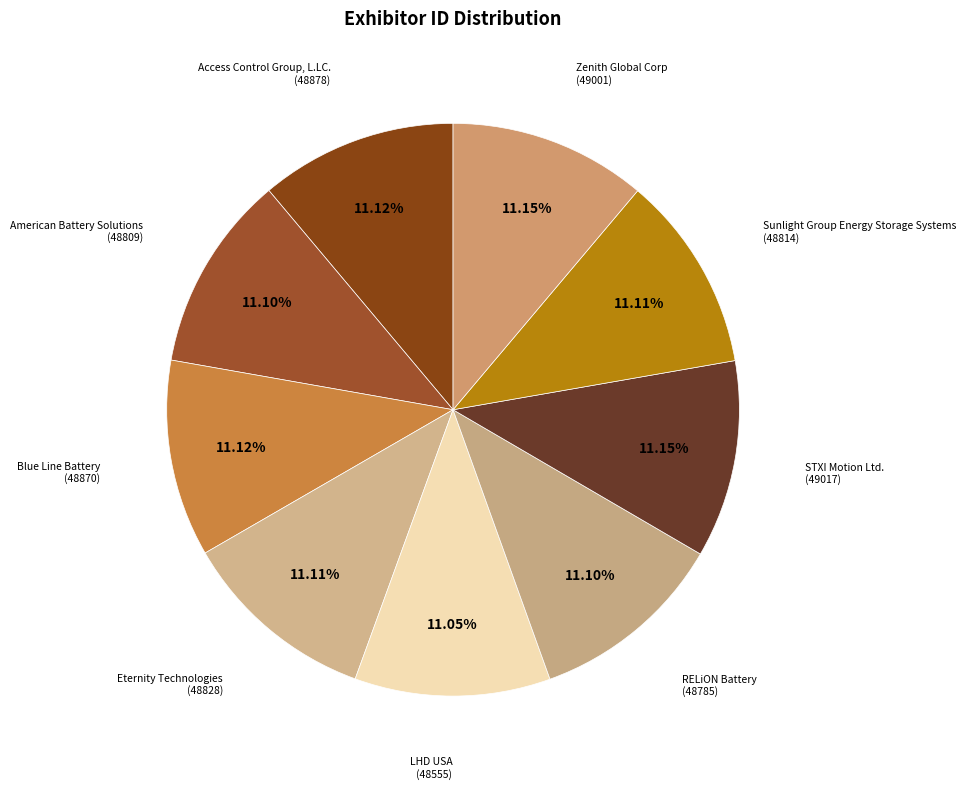

Does any single category account for the majority?

No